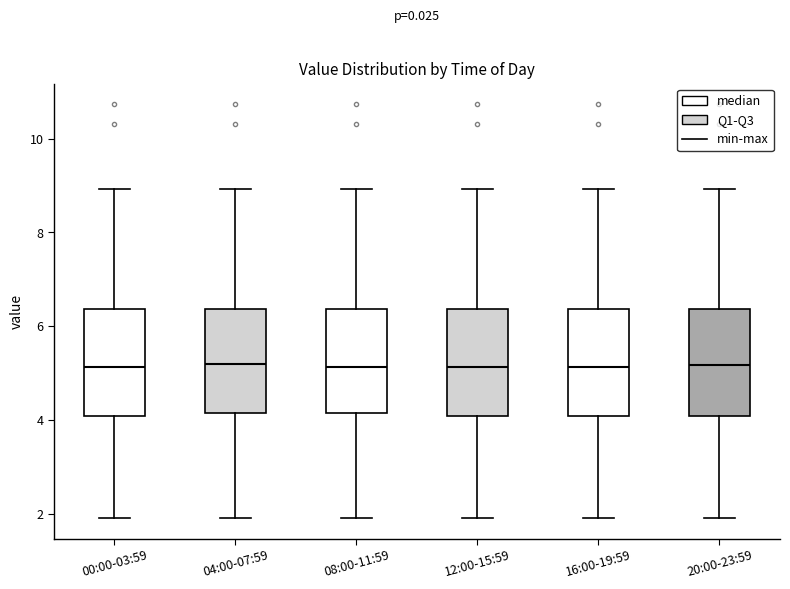

Reading left to right, read every box against the y-axis: the position of its median line, the range the box covers, and the ends of its whiskers. The values are not printed on the chart, so give them approximately, as read against the axis.

00:00-03:59: median 5.2, box 4.0 to 6.4, whiskers 2.0 to 9.0
04:00-07:59: median 5.2, box 4.2 to 6.4, whiskers 2.0 to 9.0
08:00-11:59: median 5.2, box 4.2 to 6.4, whiskers 2.0 to 9.0
12:00-15:59: median 5.2, box 4.0 to 6.4, whiskers 2.0 to 9.0
16:00-19:59: median 5.2, box 4.0 to 6.4, whiskers 2.0 to 9.0
20:00-23:59: median 5.2, box 4.0 to 6.4, whiskers 2.0 to 9.0